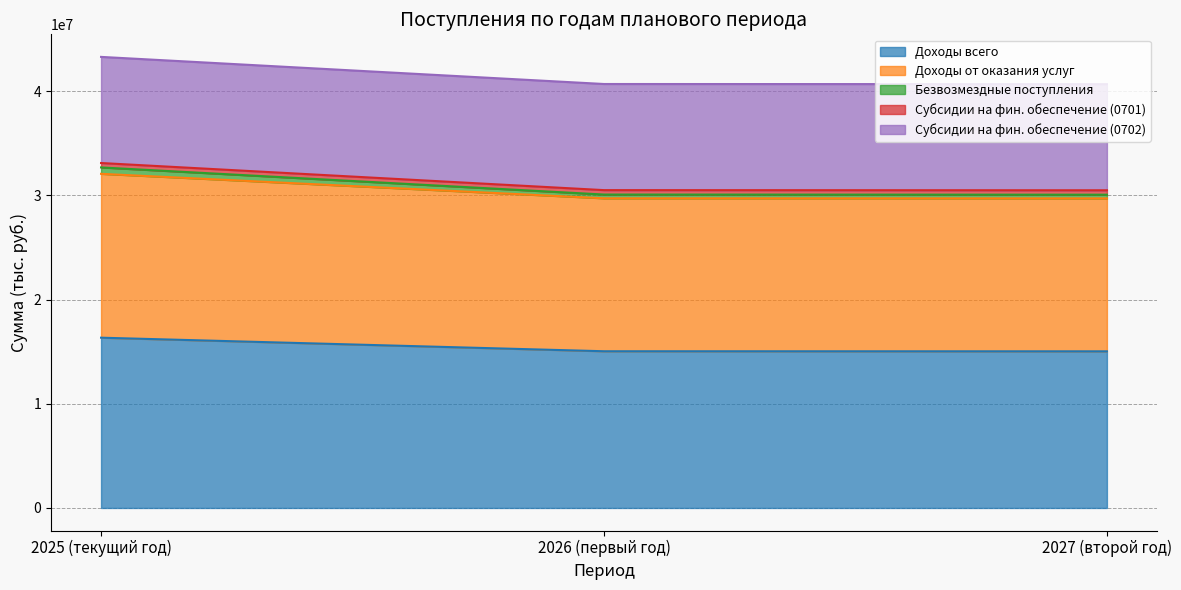

Count the number of categories in the chart.

3